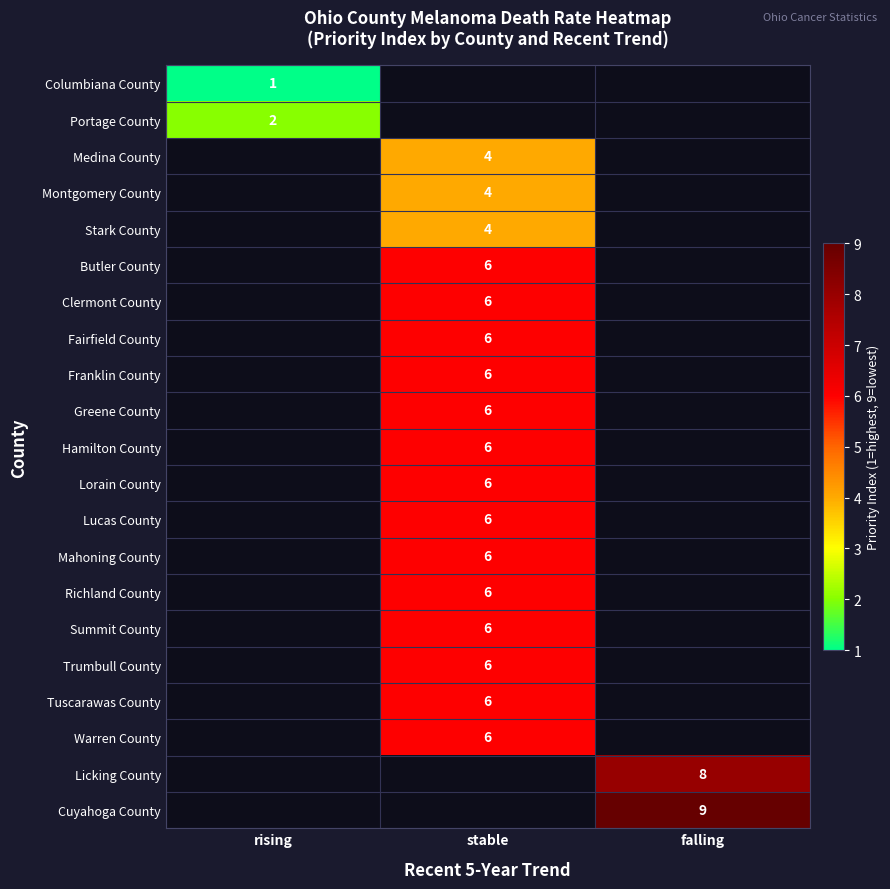

The value of Medina County at stable is 4. True or false?

True